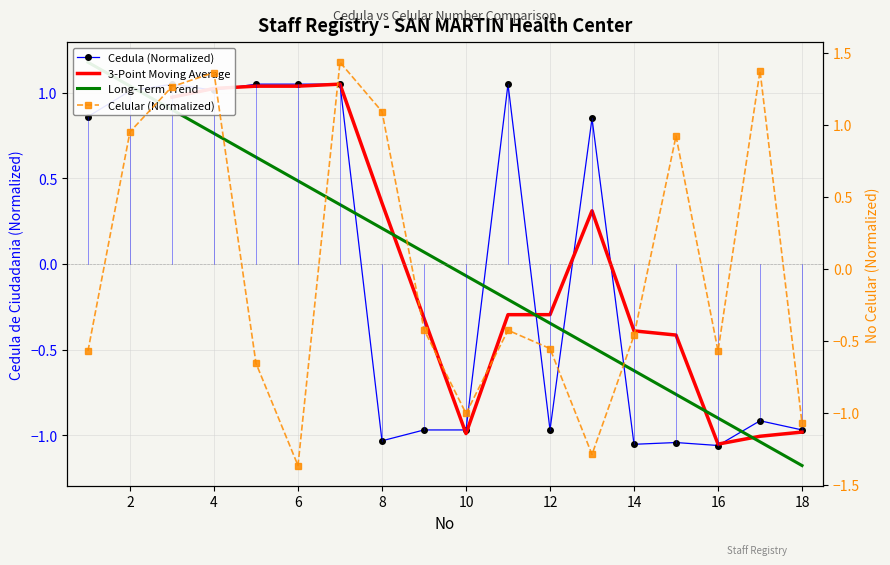

List the series in order of their overall mean, highest first.

Cedula (Normalized), 3-Point Moving Average, Long-Term Trend, Celular (Normalized)